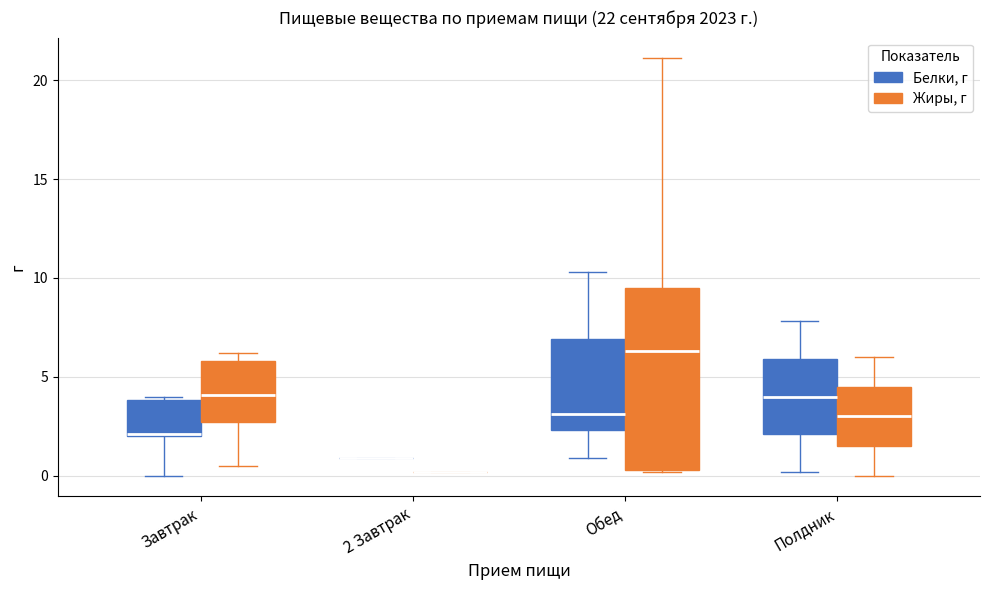

Comparing the boxes themselves (not the whiskers), which one is the tallest?

Обед (Жиры, г)